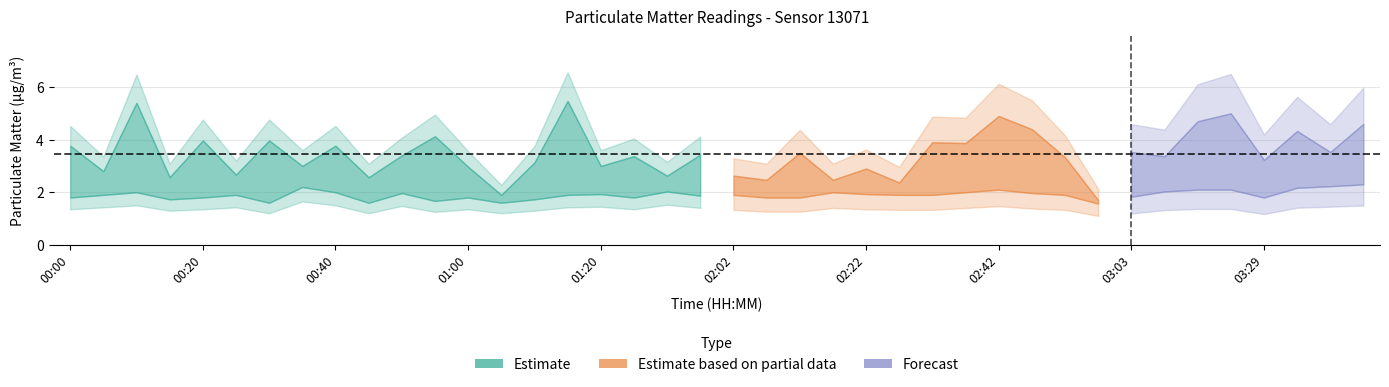

List the labels in order of P1 value, largest first.

01:15, 00:10, 03:18, 02:42, 03:13, 03:44, 02:47, 03:34, 00:55, 00:20, 00:30, 02:32, 02:37, 00:00, 00:40, 03:03, 03:39, 02:12, 01:57, 00:50, 01:47, 03:08, 02:52, 03:29, 01:10, 00:35, 01:20, 01:00, 02:22, 00:05, 00:25, 01:52, 02:02, 00:15, 00:45, 02:07, 02:17, 02:27, 01:05, 02:58